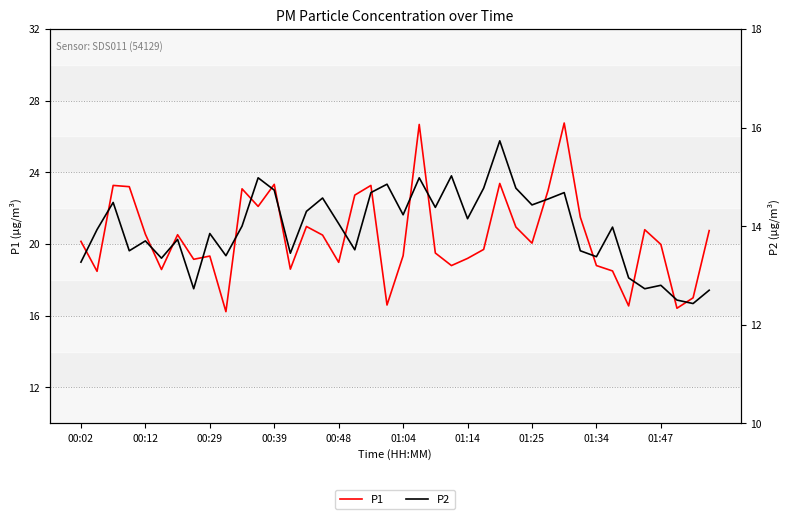

How many interior local valleys does the P2 series have?

13